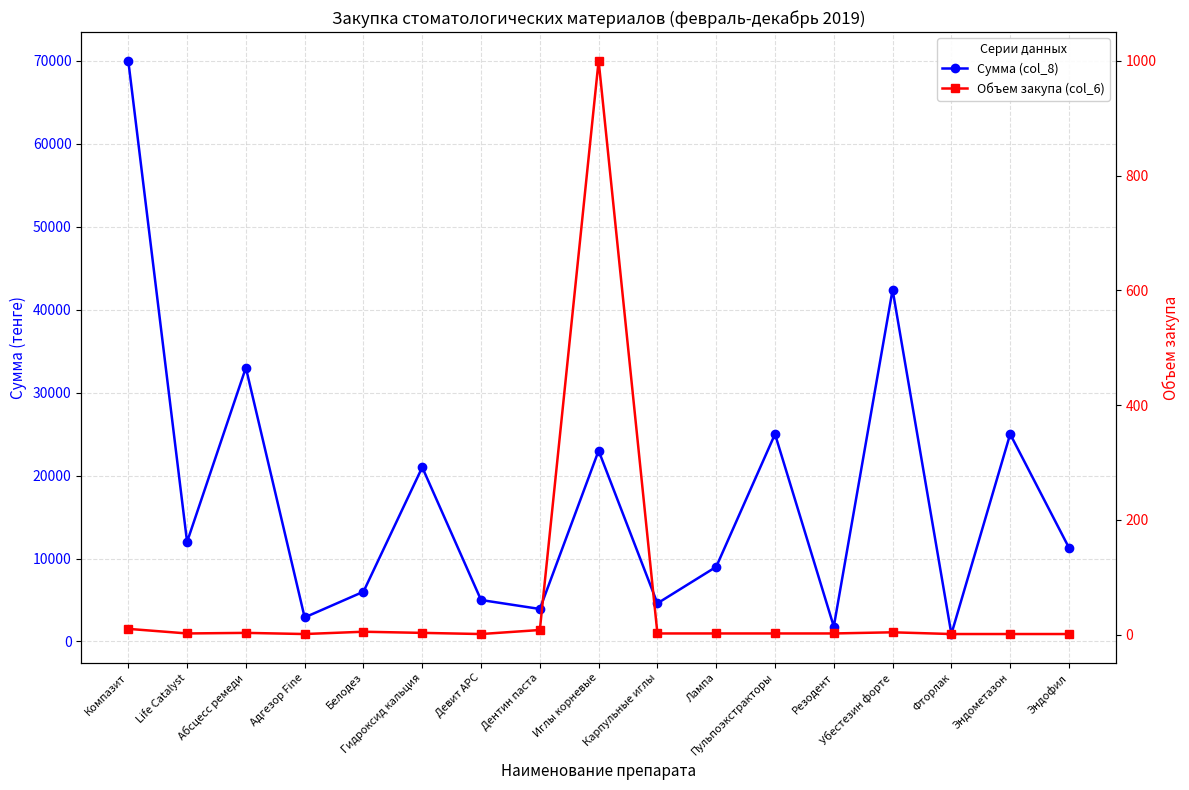

In Объем закупа (col_6), how many points are lower than both neighbors (excluding endpoints)?

3